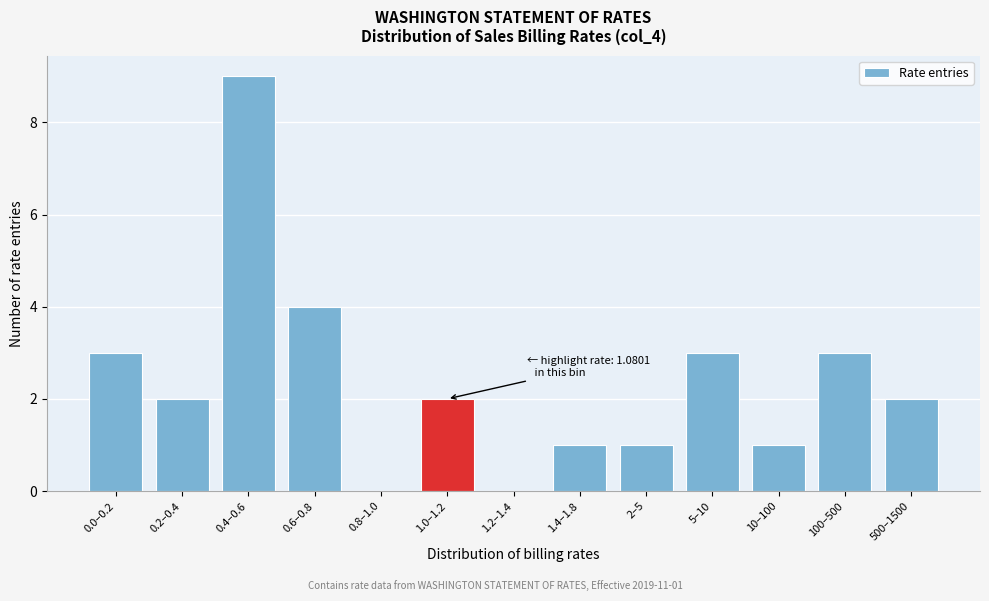

Reading left to right, list all the values displayed in this chart.

0.0–0.2=3	0.2–0.4=2	0.4–0.6=9	0.6–0.8=4	0.8–1.0=0	1.0–1.2=2	1.2–1.4=0	1.4–1.8=1	2–5=1	5–10=3	10–100=1	100–500=3	500–1500=2